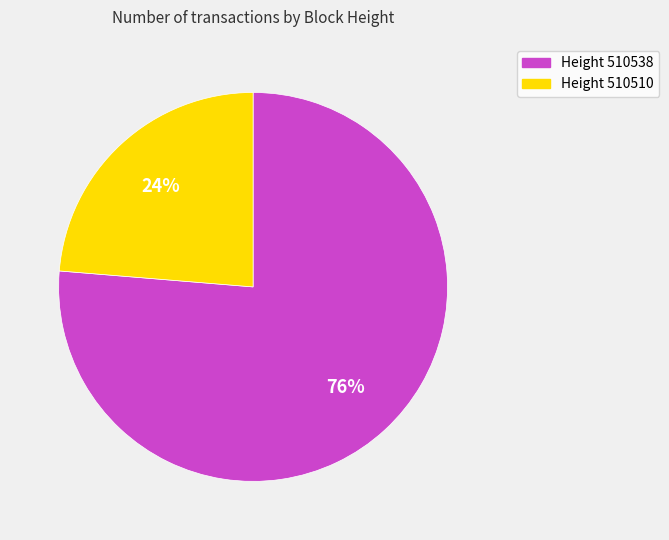

The Height 510538 slice represents 76% of the pie. True or false?

True